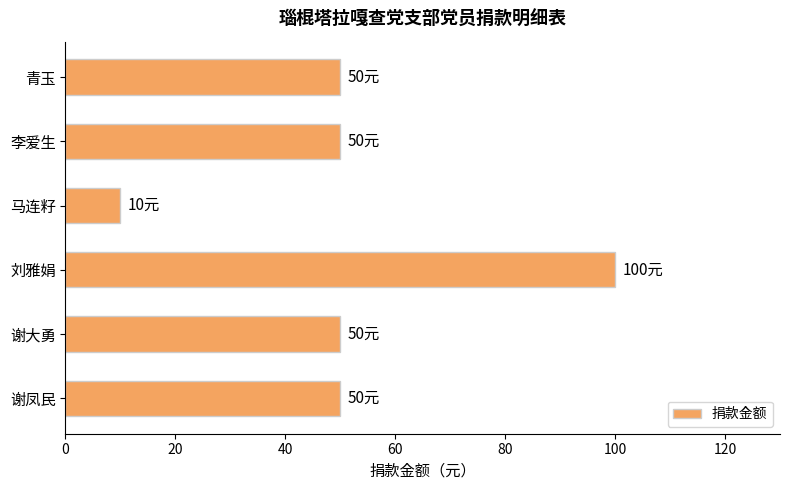

What is the maximum value shown in the chart?

100